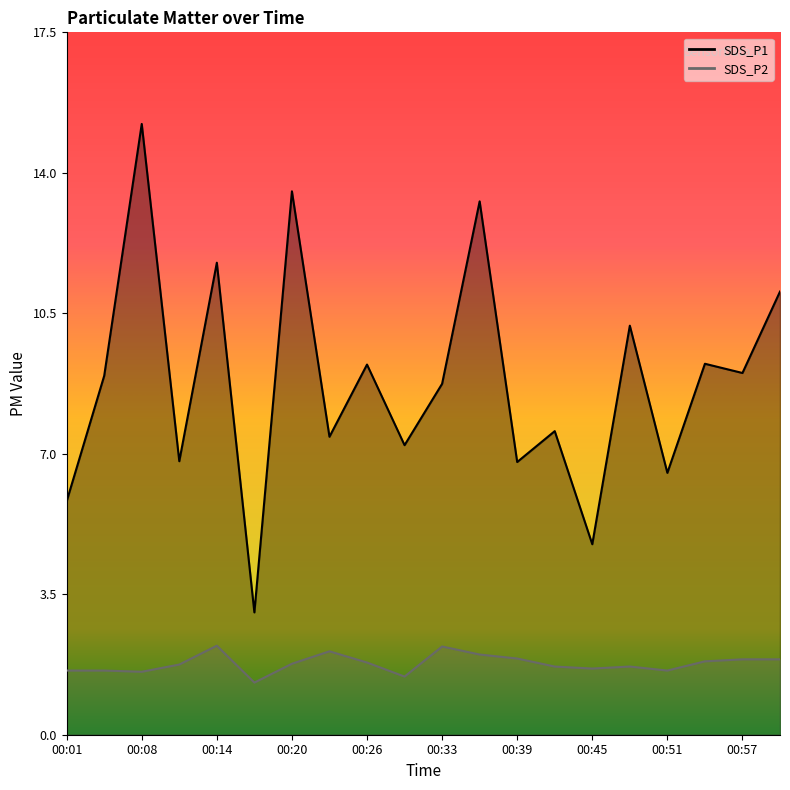

Where does the SDS_P1 series first go above 8?

00:04